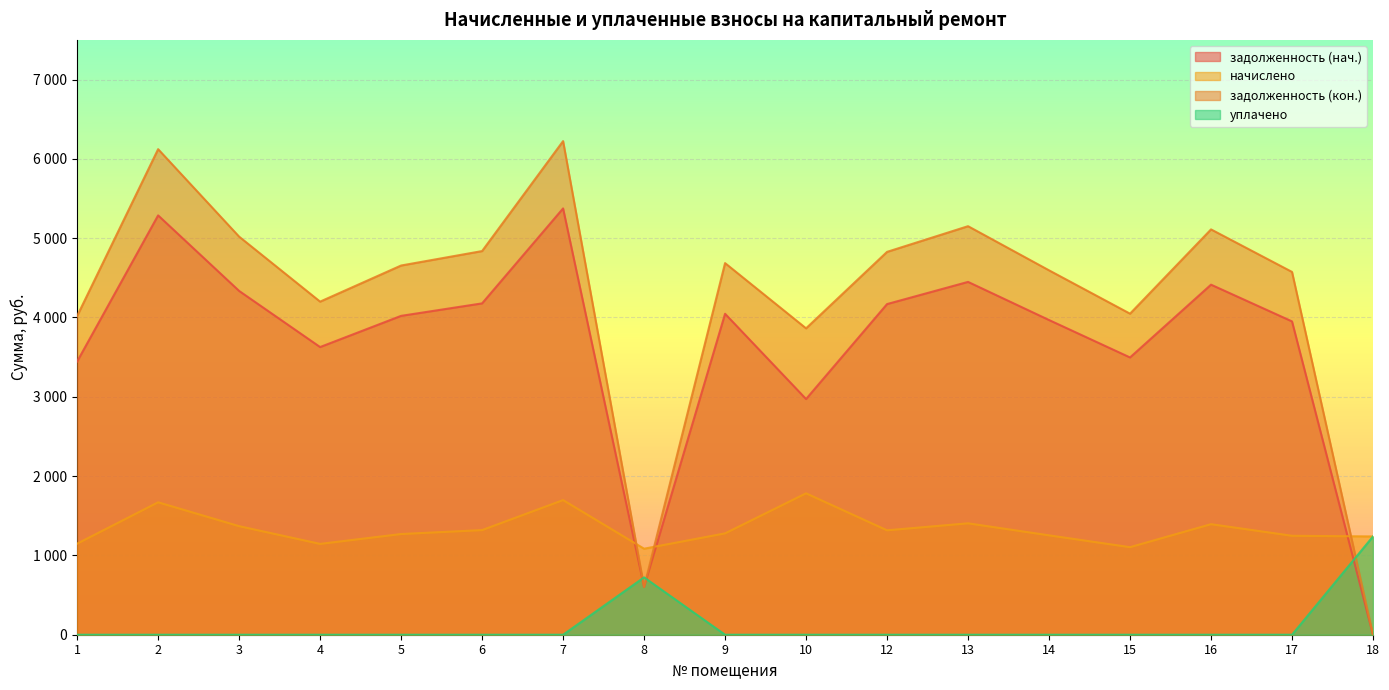

True or false: задолженность (нач.) and задолженность (кон.) cross at least once.

False